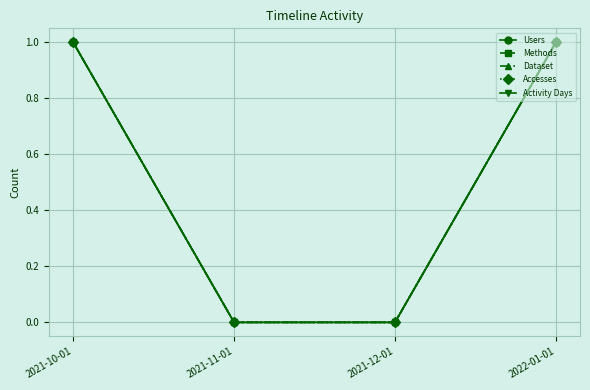

Which category has the highest value across all series?

2021-10-01